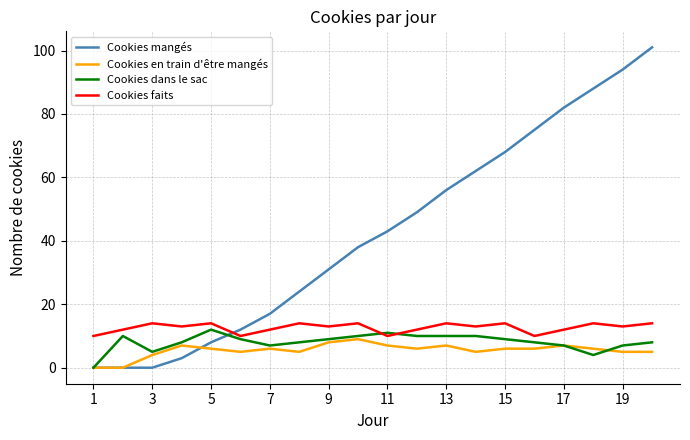

Which series ends up on top after the final intersection of Cookies mangés and Cookies faits?

Cookies mangés